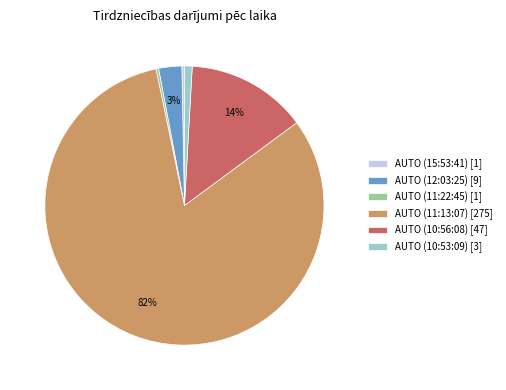

Does AUTO (11:22:45) [1] represent more than half of the total?

No